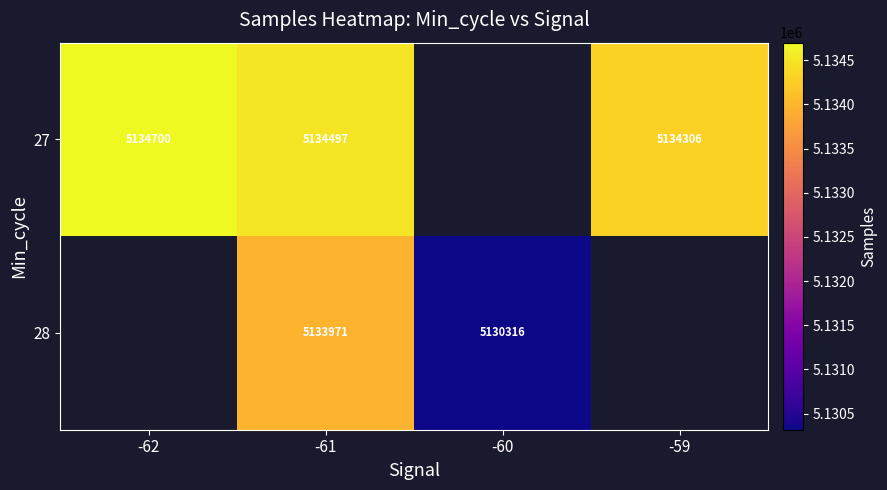

What is the spread (max minus min) of values at -61?

526